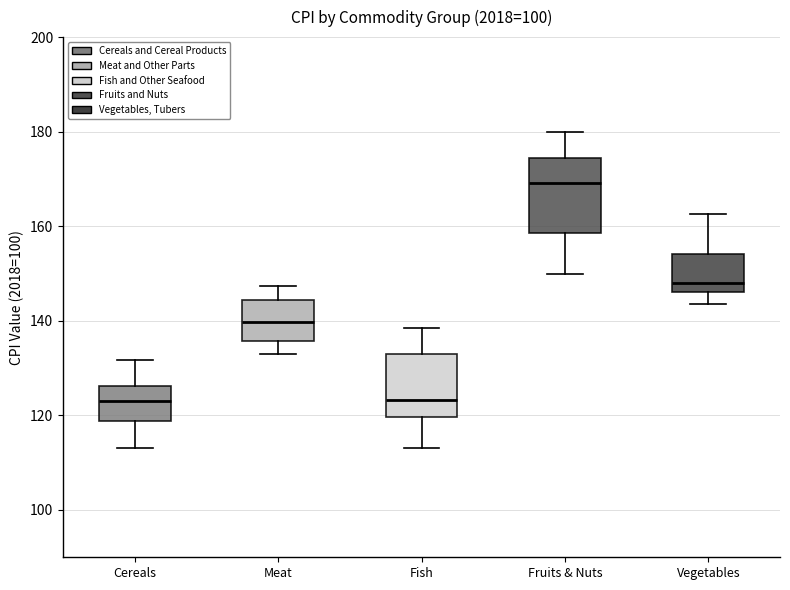

Reading left to right, transcribe this box plot: for each box, give where its median line is, the range the box spans, and where its two whiskers end, as read against the y-axis. The values are not printed on the chart, so give them approximately, as read against the axis.

Cereals: median 122, box 118 to 126, whiskers 114 to 132
Meat: median 140, box 136 to 144, whiskers 134 to 148
Fish: median 124, box 120 to 132, whiskers 114 to 138
Fruits & Nuts: median 170, box 158 to 174, whiskers 150 to 180
Vegetables: median 148, box 146 to 154, whiskers 144 to 162